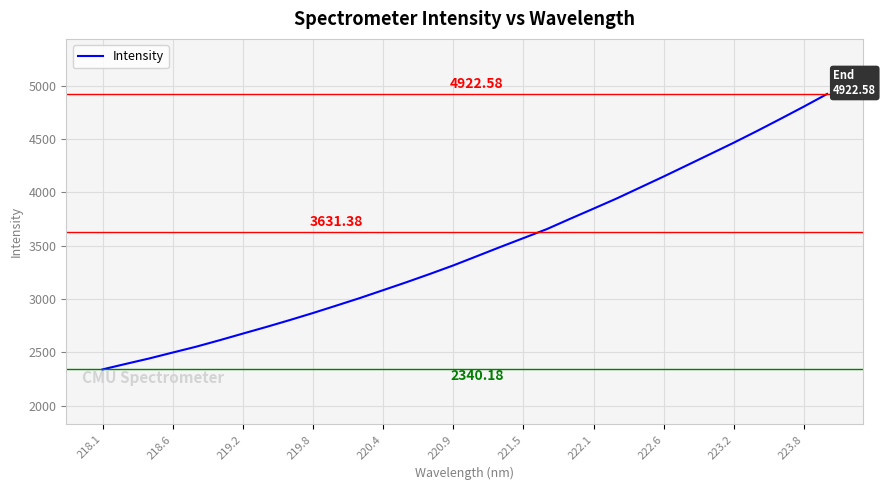

What is the difference between the maximum and minimum values?

2582.4